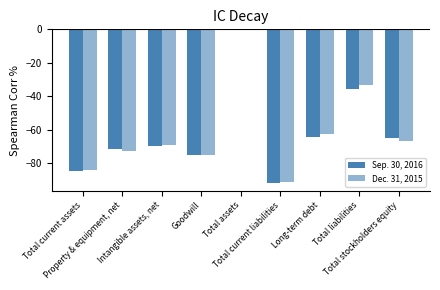

What is the difference between the highest and lowest values at Goodwill?

0.2